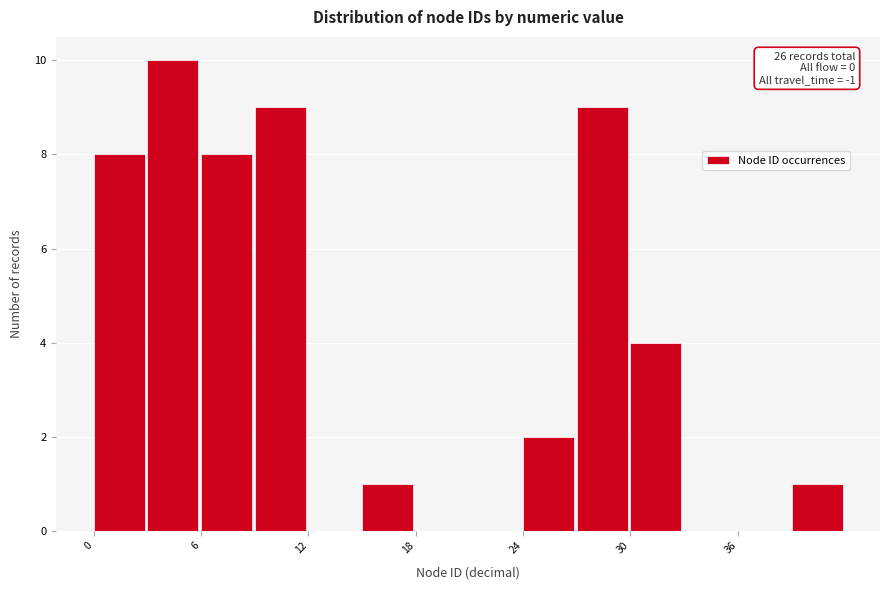

Around what value on the x-axis is the tallest bar? Give the approximate position of its centre, as read against the axis.

4